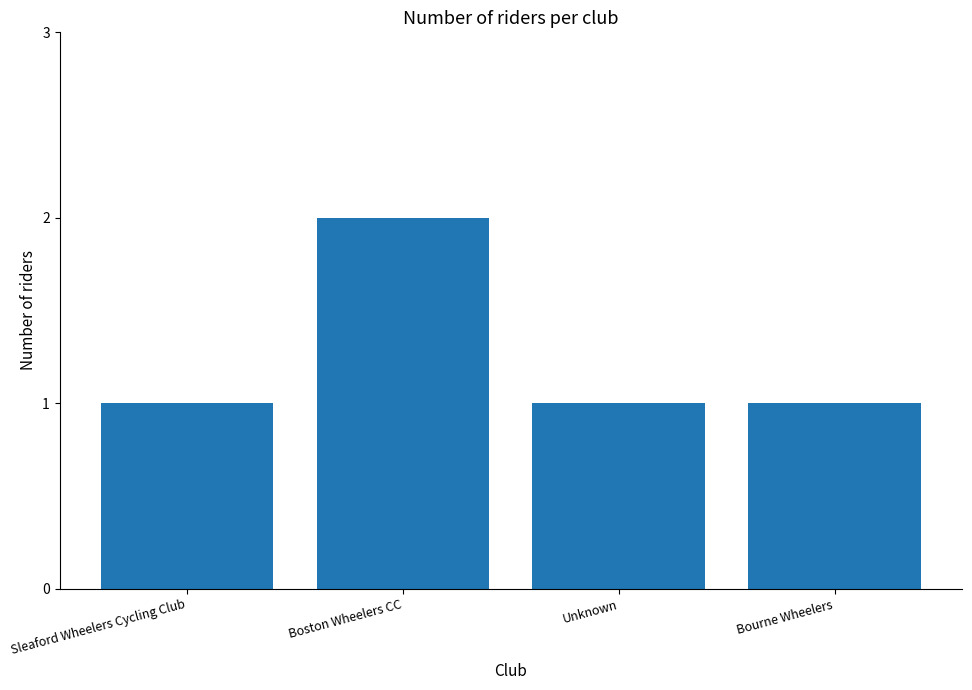

At which category does the chart reach its peak across all series?

Boston Wheelers CC